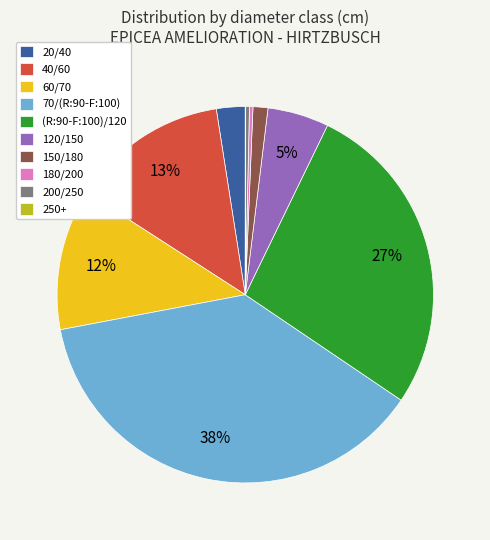

Do 180/200 and (R:90-F:100)/120 together represent more than half of the pie?

No